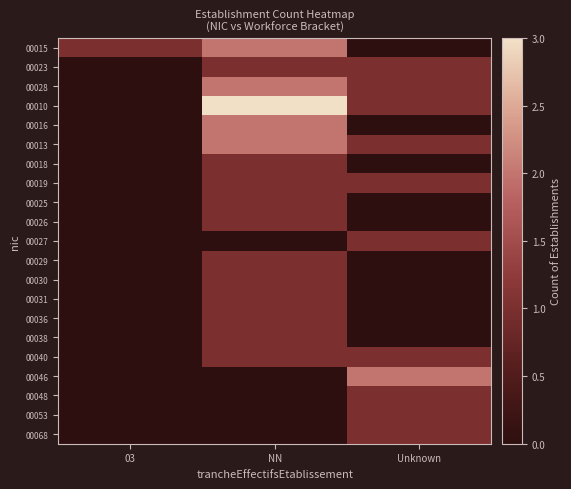

Reading right to left, extract all data points from this chart.

00015: Unknown=0	NN=2	03=1
00023: Unknown=1	NN=1	03=0
00028: Unknown=1	NN=2	03=0
00010: Unknown=1	NN=3	03=0
00016: Unknown=0	NN=2	03=0
00013: Unknown=1	NN=2	03=0
00018: Unknown=0	NN=1	03=0
00019: Unknown=1	NN=1	03=0
00025: Unknown=0	NN=1	03=0
00026: Unknown=0	NN=1	03=0
00027: Unknown=1	NN=0	03=0
00029: Unknown=0	NN=1	03=0
00030: Unknown=0	NN=1	03=0
00031: Unknown=0	NN=1	03=0
00036: Unknown=0	NN=1	03=0
00038: Unknown=0	NN=1	03=0
00040: Unknown=1	NN=1	03=0
00046: Unknown=2	NN=0	03=0
00048: Unknown=1	NN=0	03=0
00053: Unknown=1	NN=0	03=0
00068: Unknown=1	NN=0	03=0